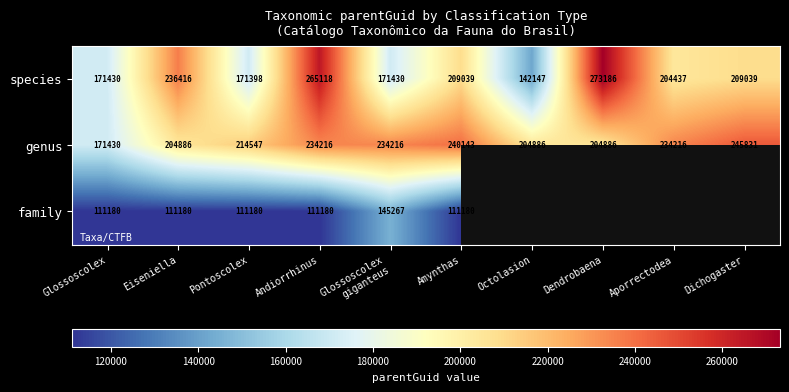

At how many categories does at least one series exceed 264982?

2